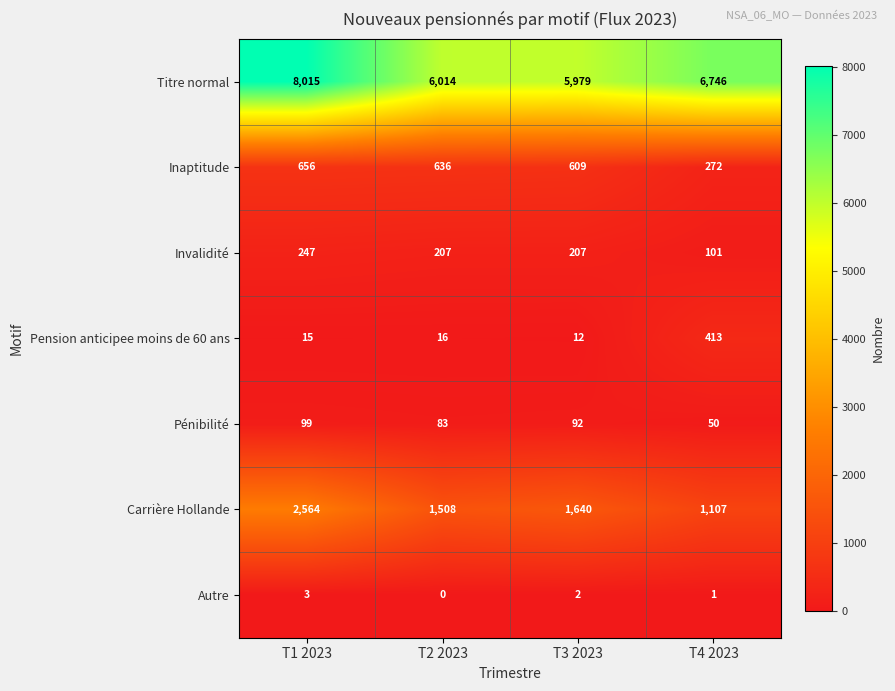

What is the total value across all series at T2 2023?

8464